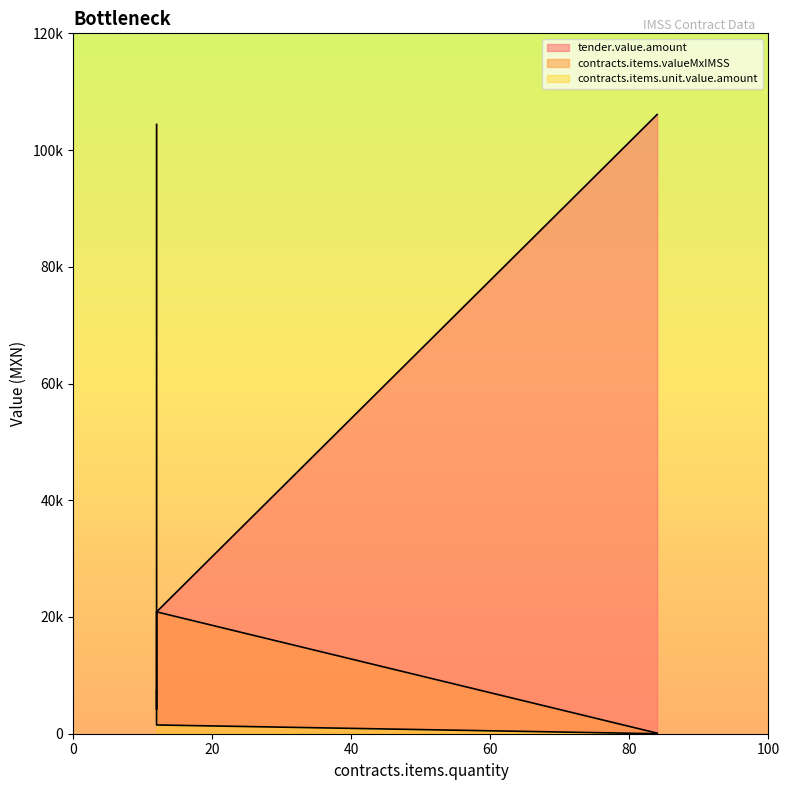

Reading left to right, list all the values displayed in this chart.

tender.value.amount: 20880.0	4176.0	4176.0	20880.0	106094.0
contracts.items.valueMxIMSS: 104400.0	104400.0	20880.0	20880.0	98.4
contracts.items.unit.value.amount: 7500.0	7500.0	1500.0	1500.0	1.0